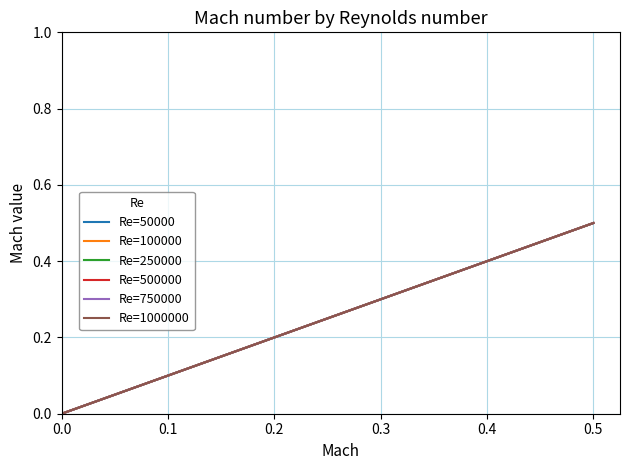

Does the chart display data point markers on the line(s)?

No